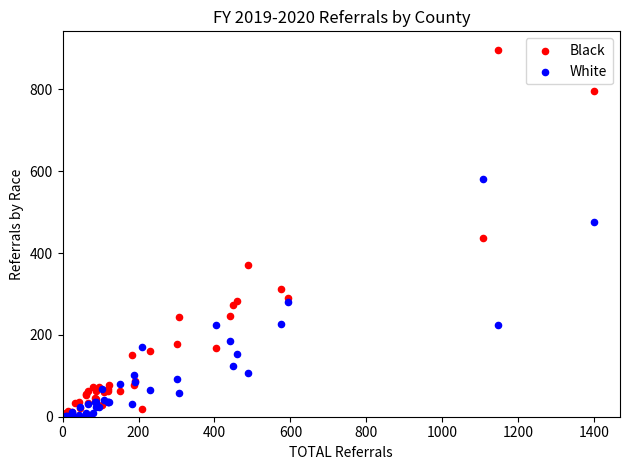

Which series reaches the minimum Y coordinate?

White